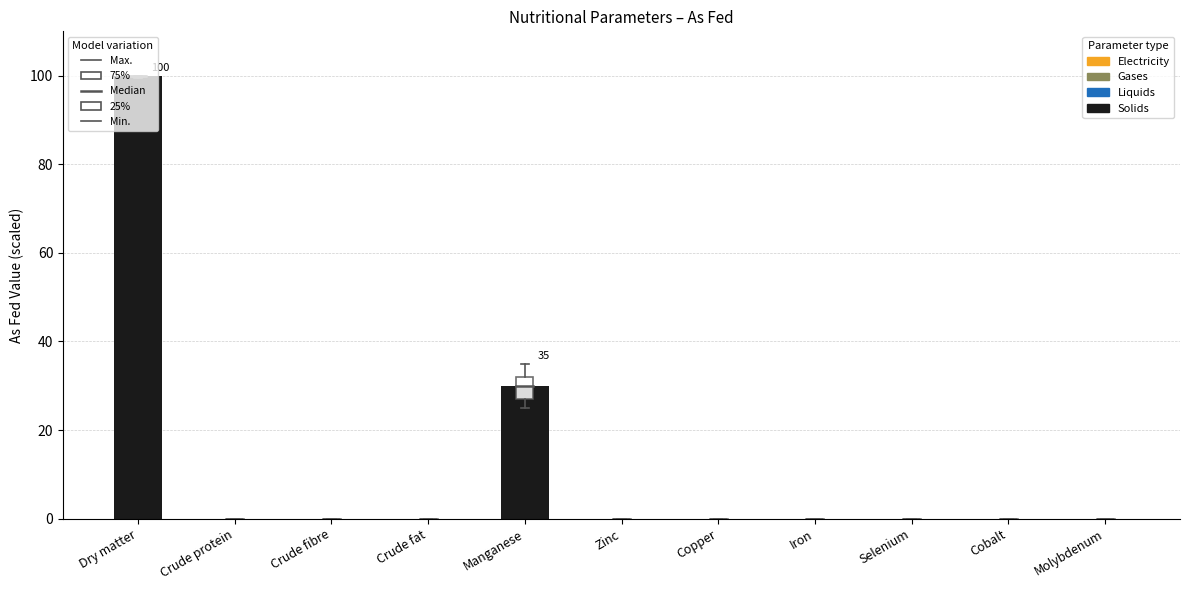

Where is the data nearest to the value 49?

Manganese